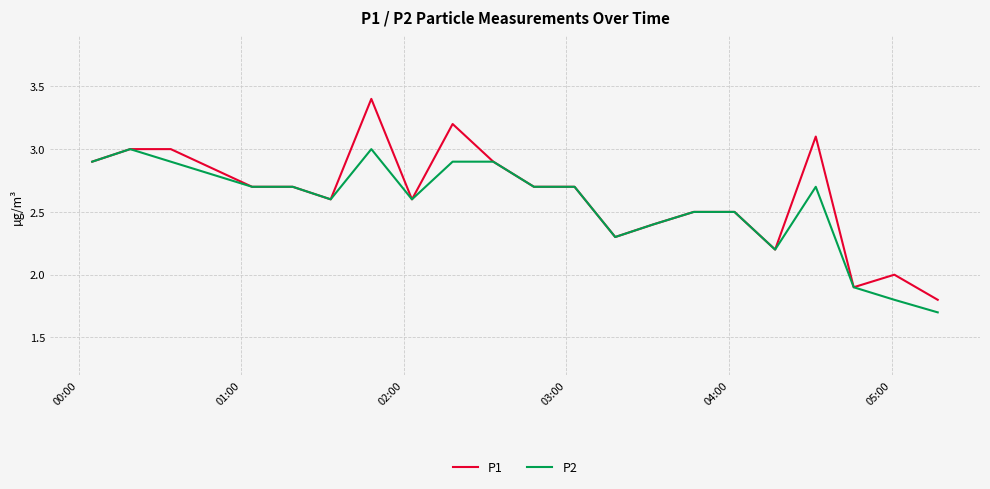

Which series has the widest spread of values?

P1